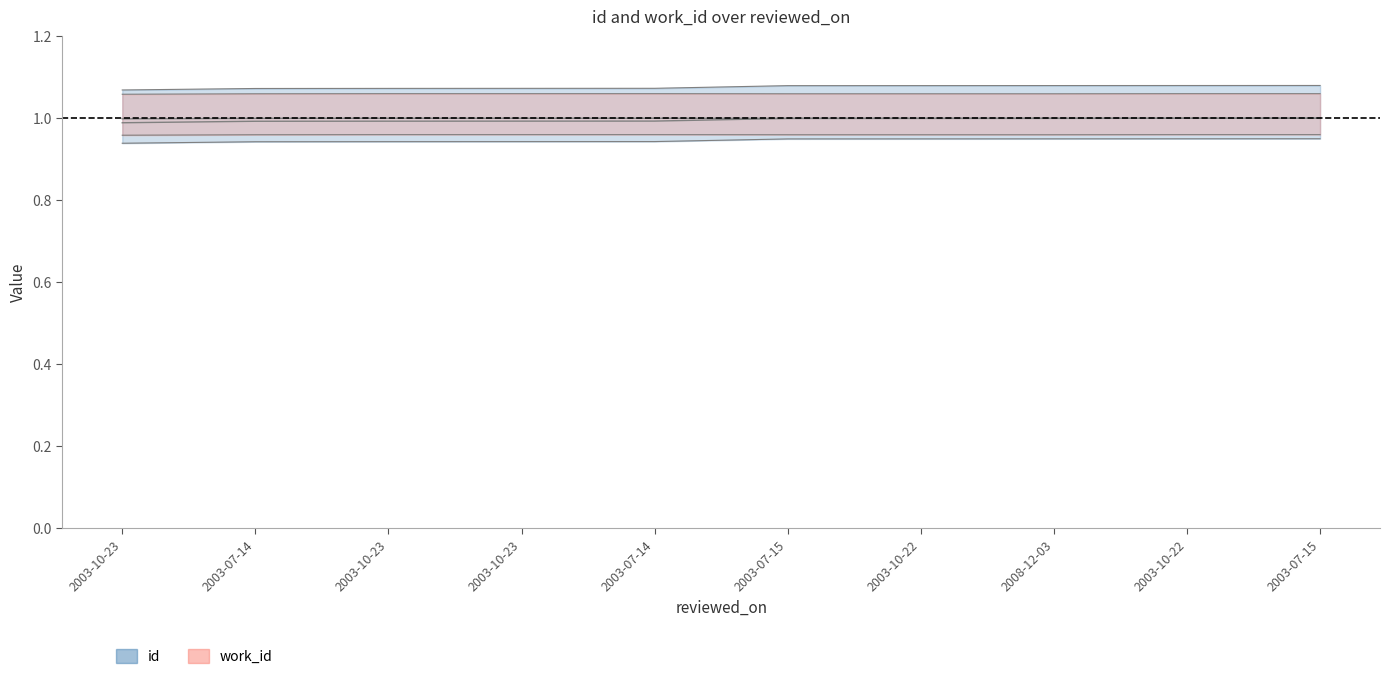

Where is work_id nearest to the value 0?

2003-10-23